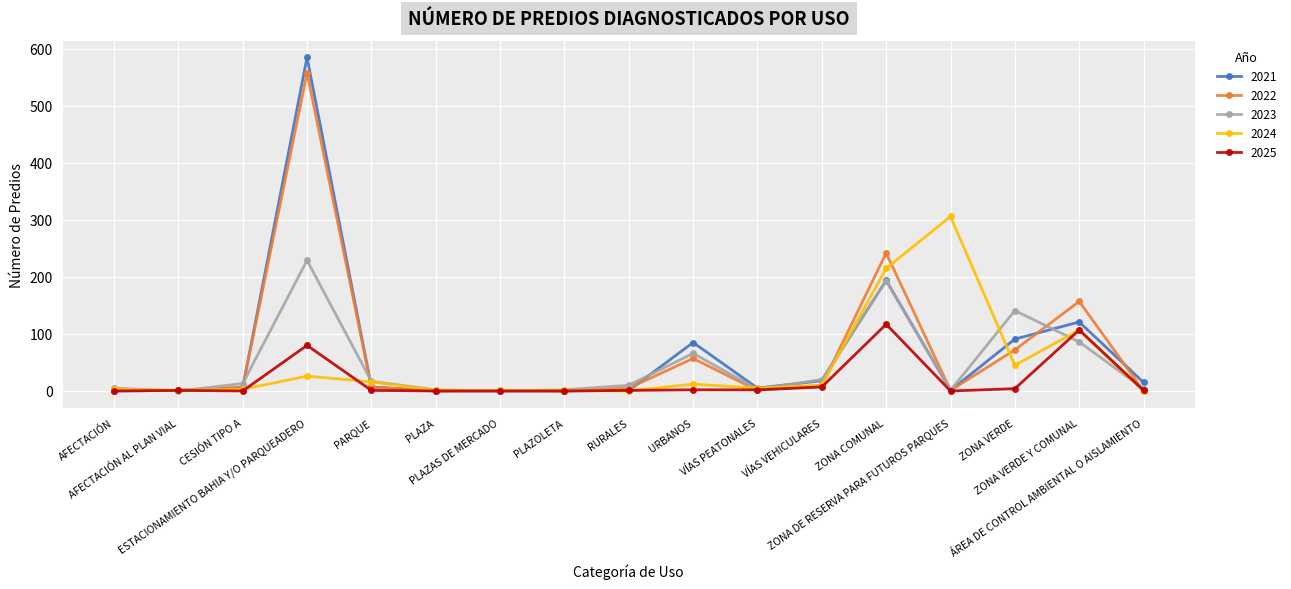

Rank the series by their maximum value, from highest to lowest.

2021, 2022, 2024, 2023, 2025